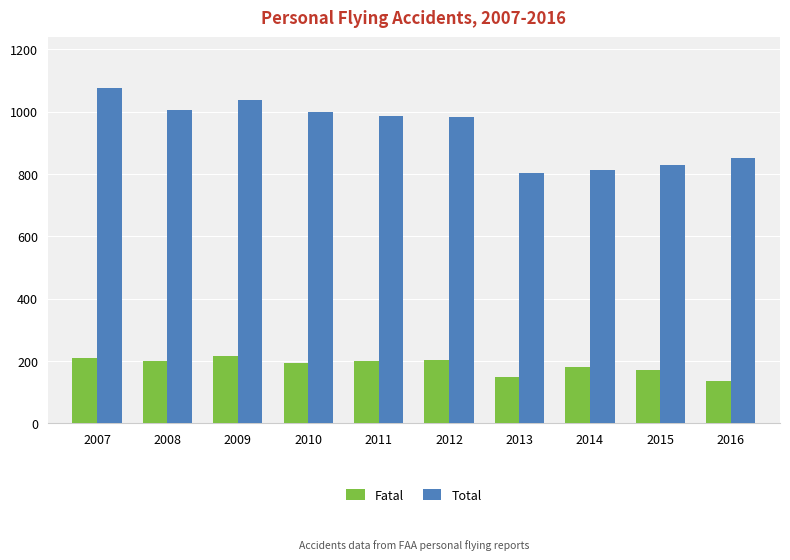

What is the total value across all series at 2009?

1252